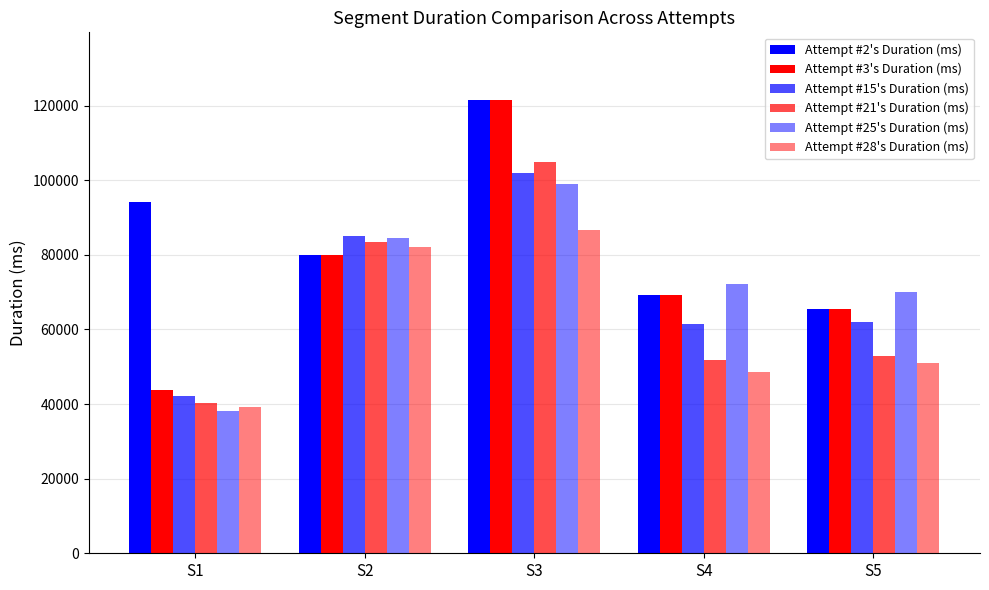

What is the total value across all series at S5?

366996